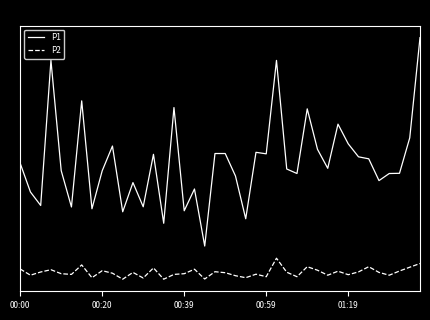

Does the chart display data point markers on the line(s)?

No